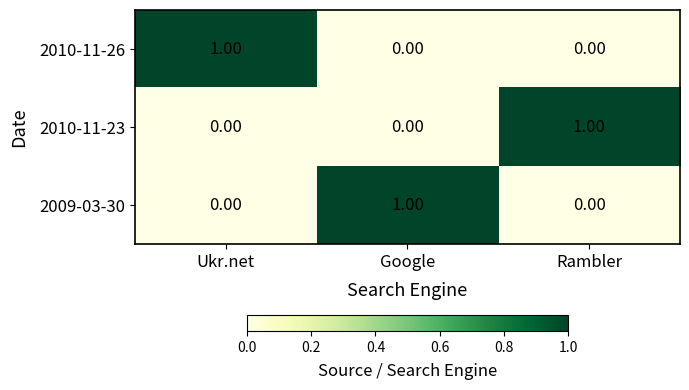

At how many categories does at least one series exceed 0?

3